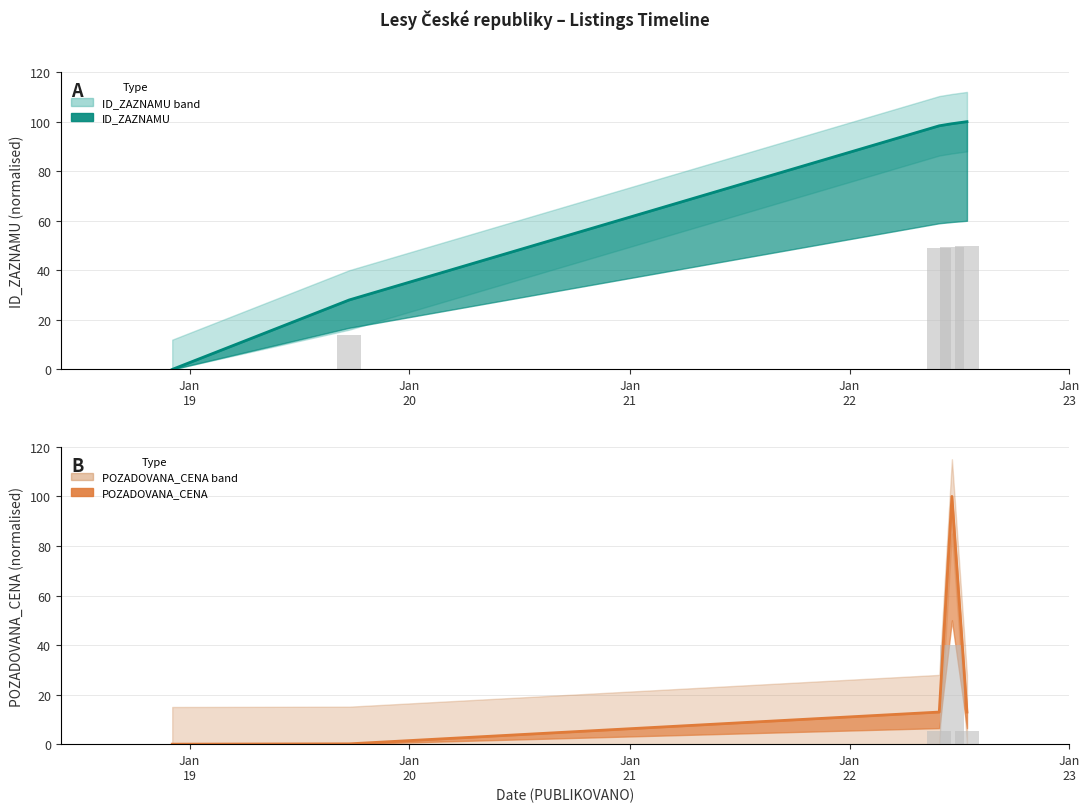

Which category has the highest value in the POZADOVANA_CENA series?

2022-06-20